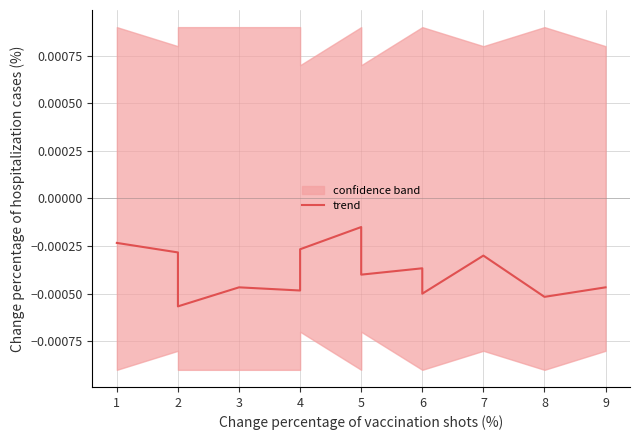

Is it true that the value at 4 is -0.0?

False